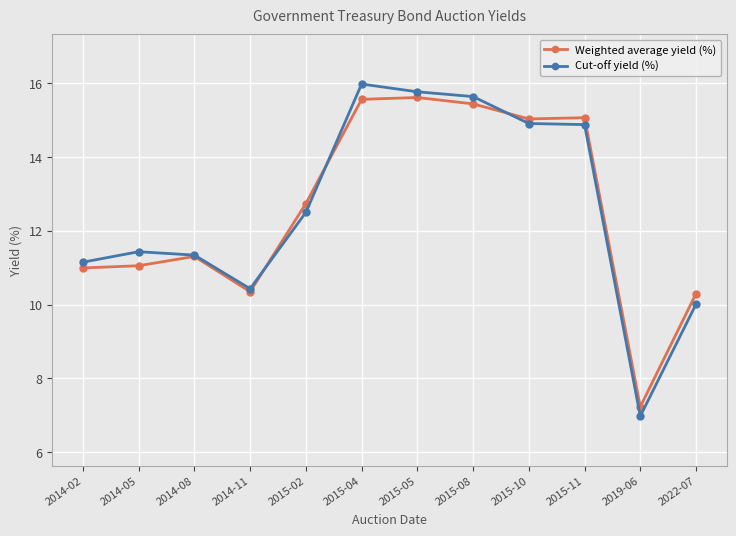

Is the value of Cut-off yield (%) at 2015-04 greater than the value of Weighted average yield (%) at 2015-11?

Yes